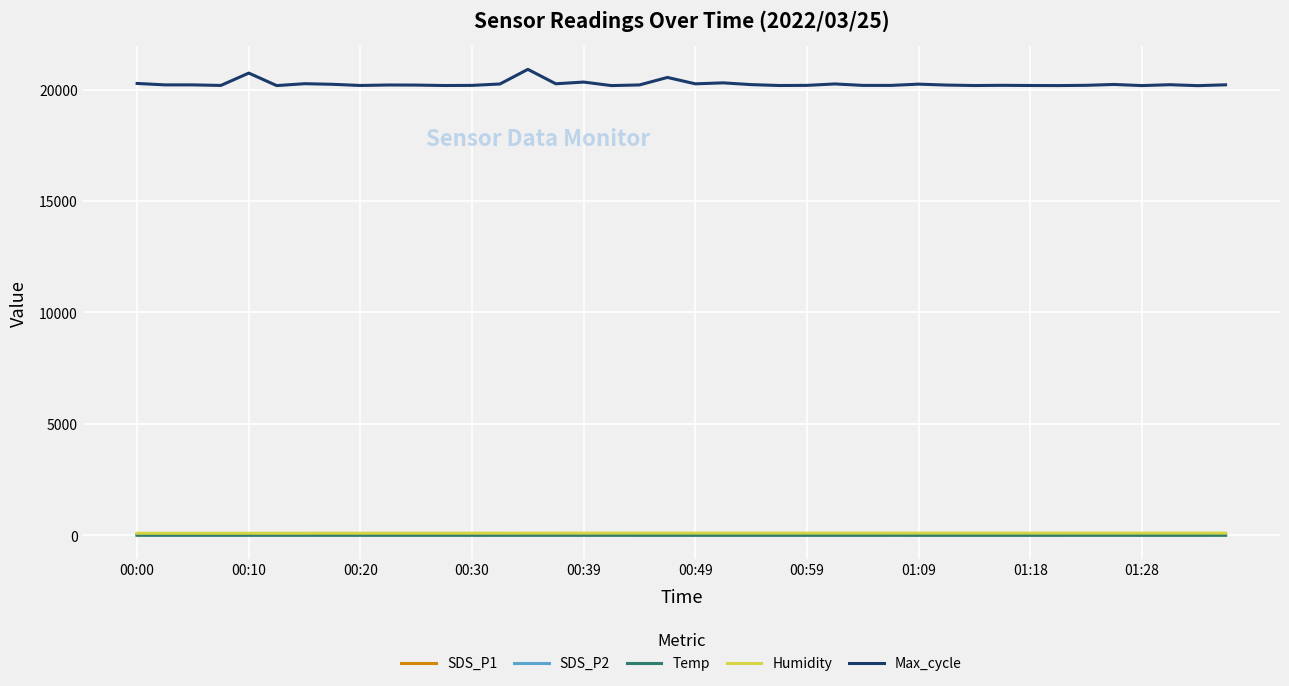

True or false: Max_cycle and SDS_P1 cross at least once.

False